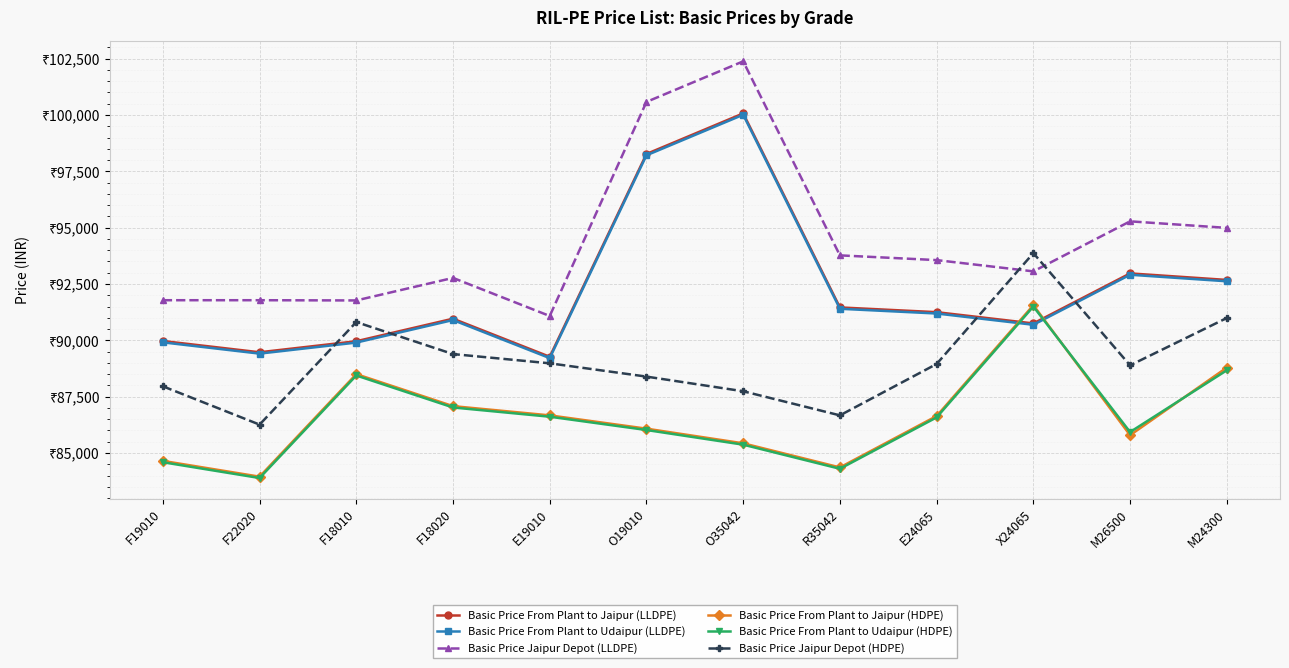

What is the maximum value shown in the chart?

102380